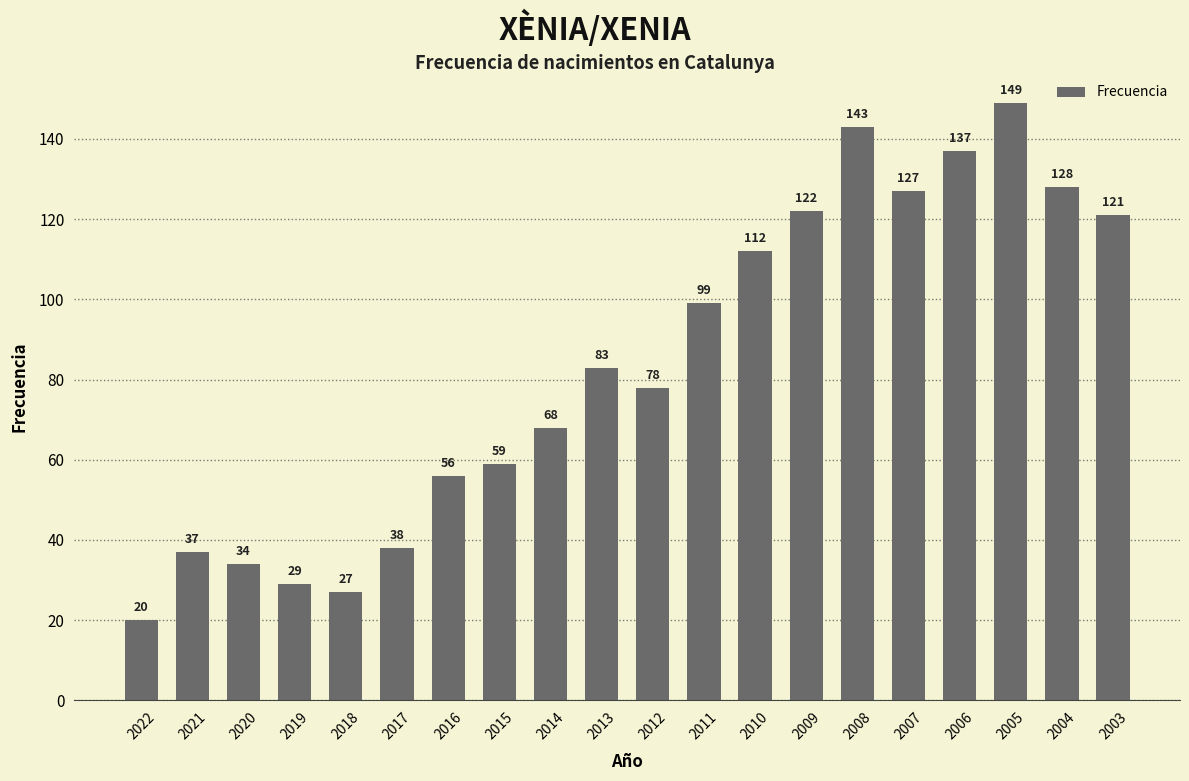

What is the value of the 6th bar from the left?

38